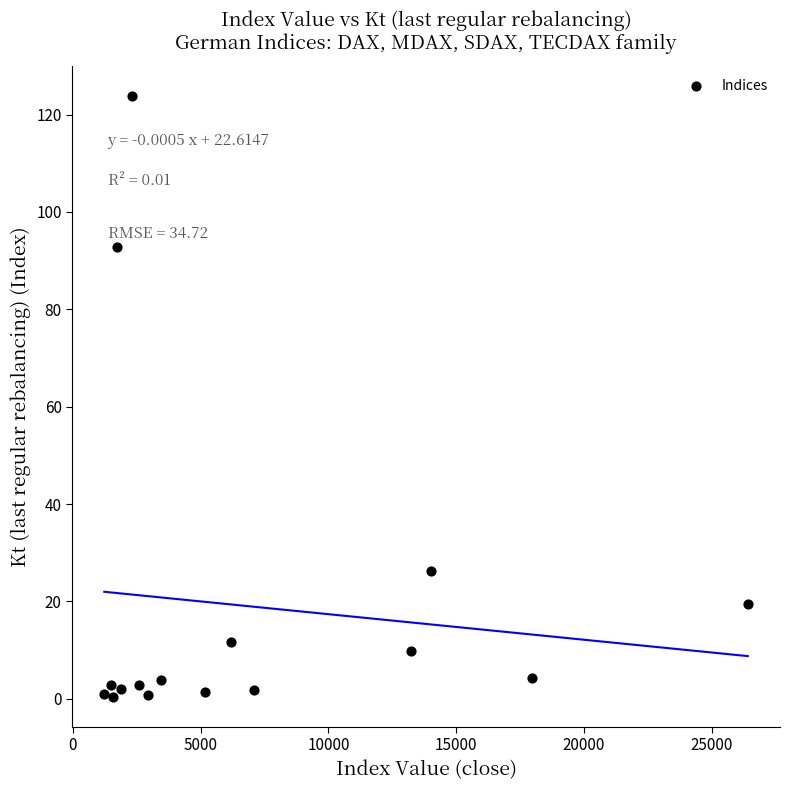

What is the range of X values (max minus min)?

25180.2